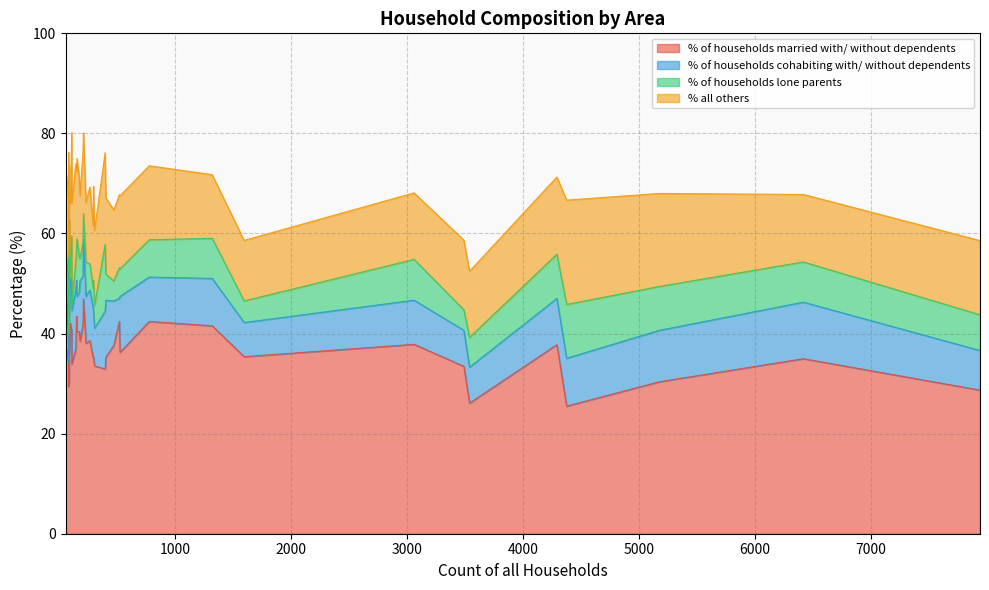

What is the difference between the highest and lowest values at 15?

29.4